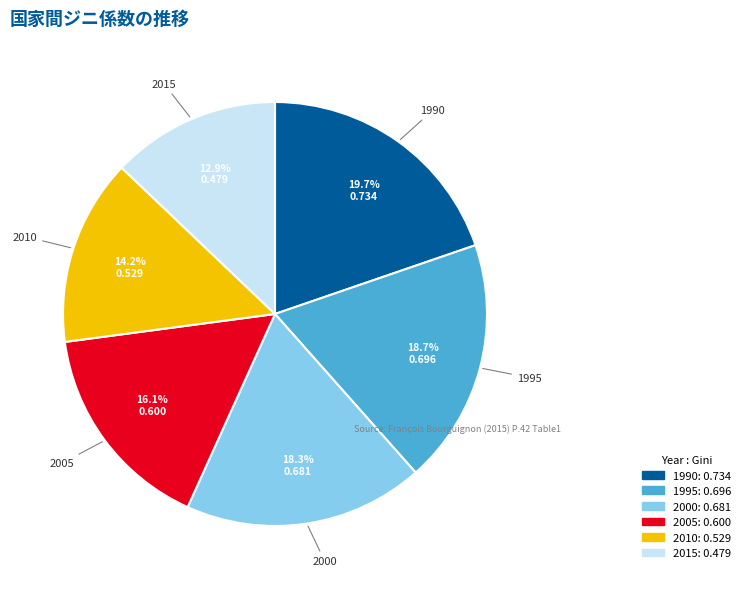

Between 1995 and 2015, which is larger?

1995